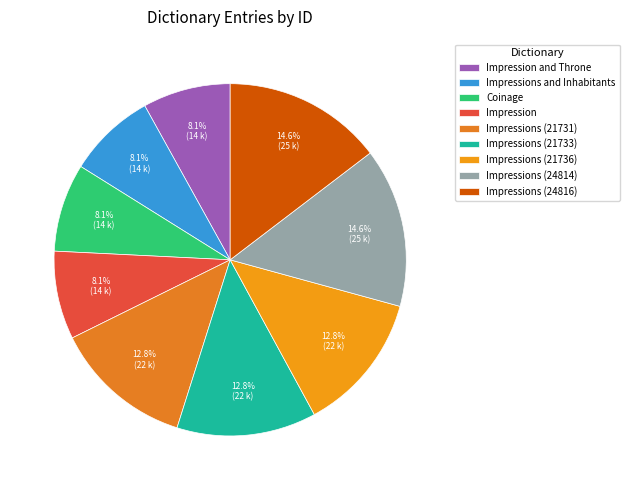

Count the number of slices in the pie.

9